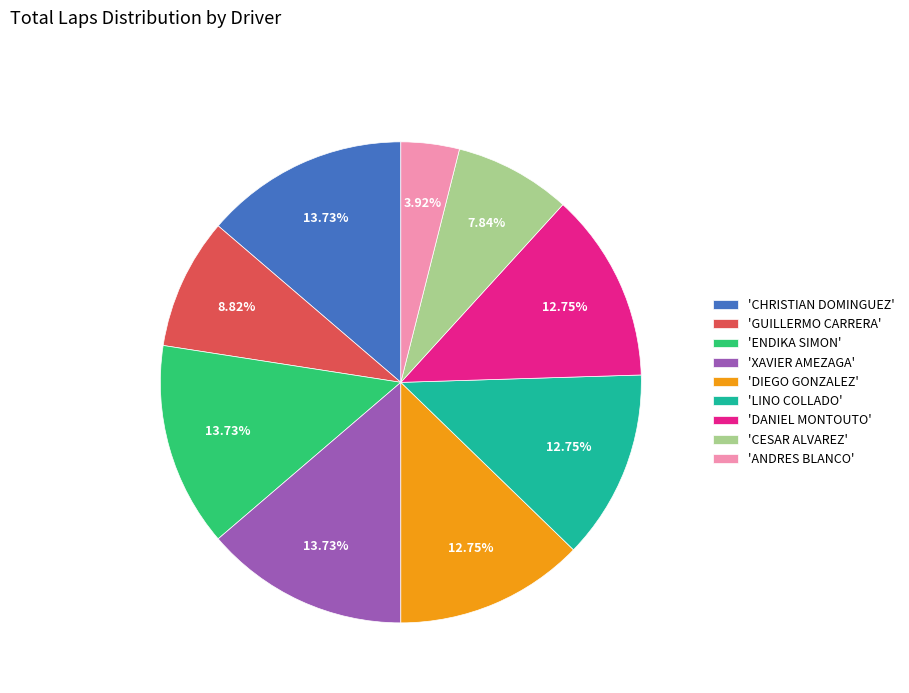

To the nearest percent, what is the difference between the largest and smallest slice percentages?

10%